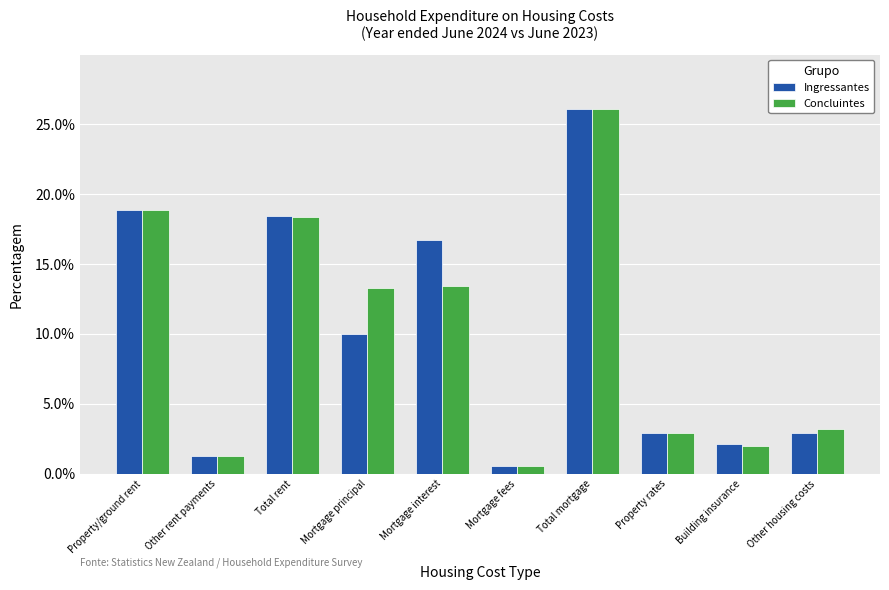

At how many categories does at least one series exceed 14?

4